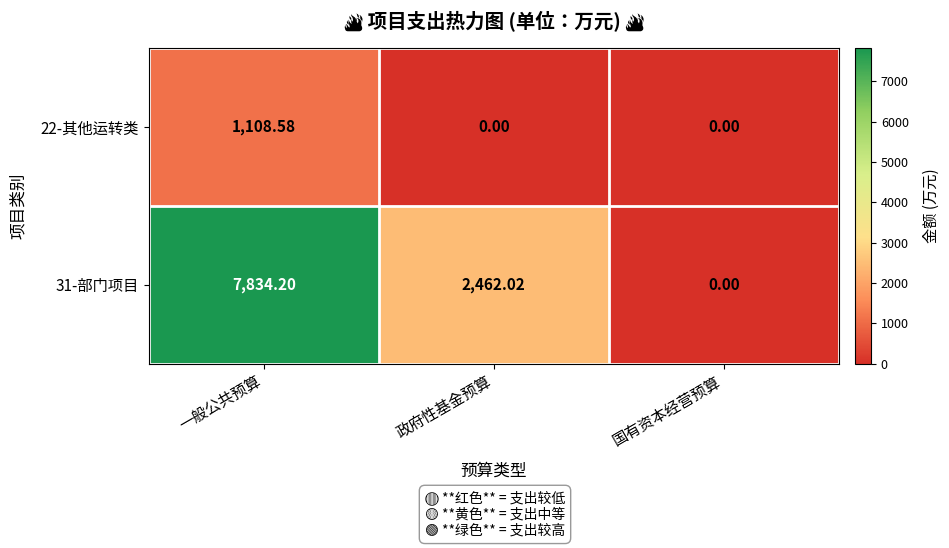

At which category is the sum across all series the highest?

一般公共预算